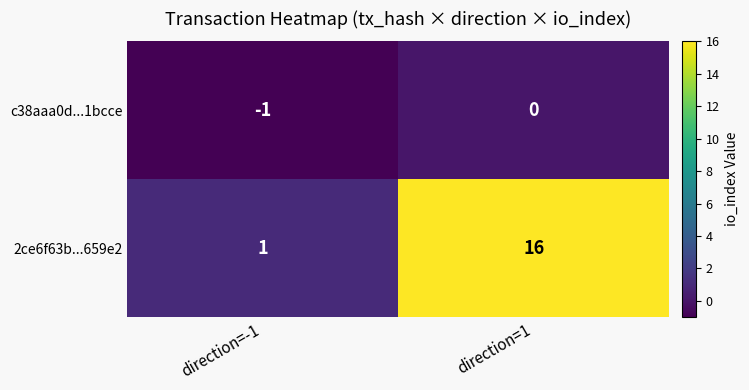

True or false: c38aaa0d...1bcce has a value of 0 at direction=1.

True